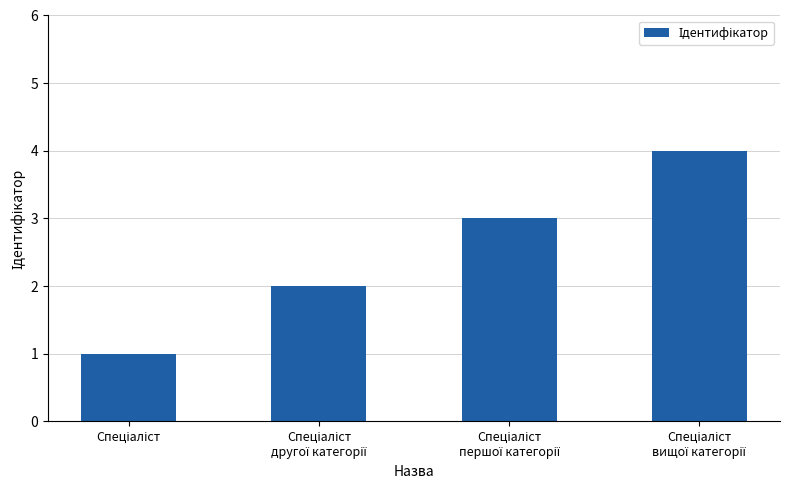

What is the maximum value shown in the chart?

4